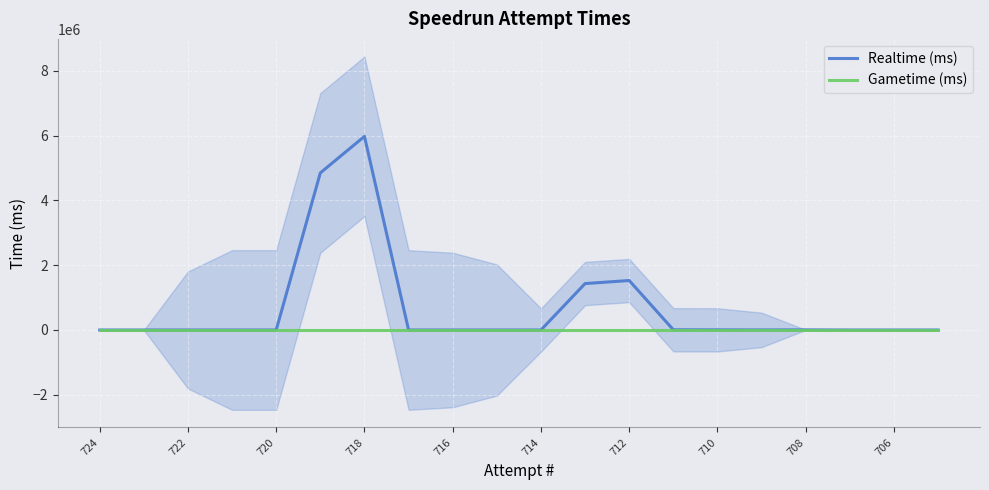

At which label is Gametime (ms) closest to 0?

724